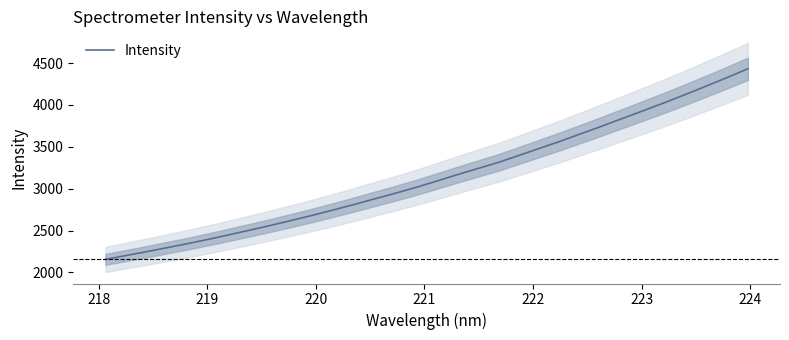

What is the highest value of the Intensity series?

4432.0